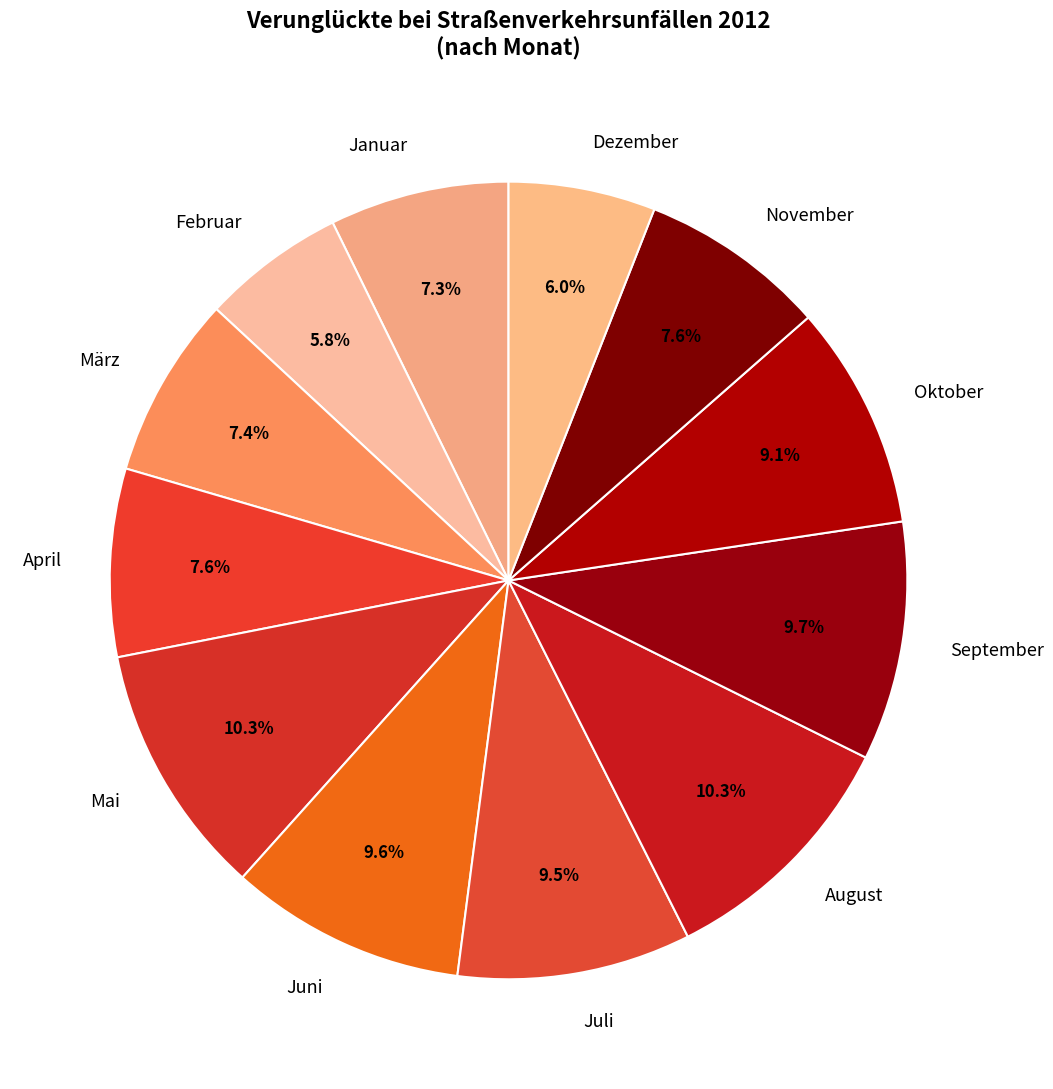

Which has a higher value, Februar or Juni?

Juni